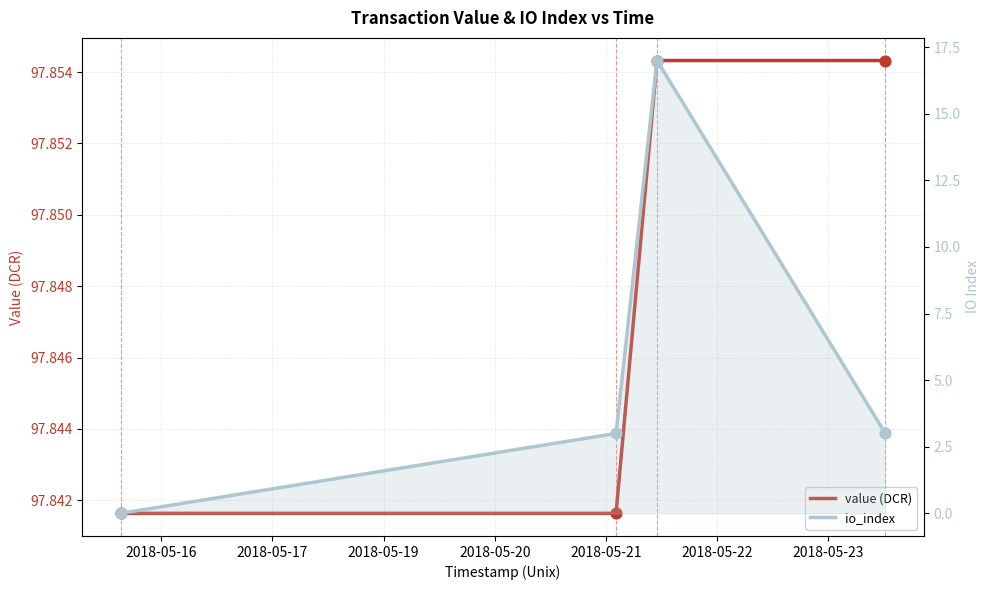

Which series has the widest spread of Y values?

io_index